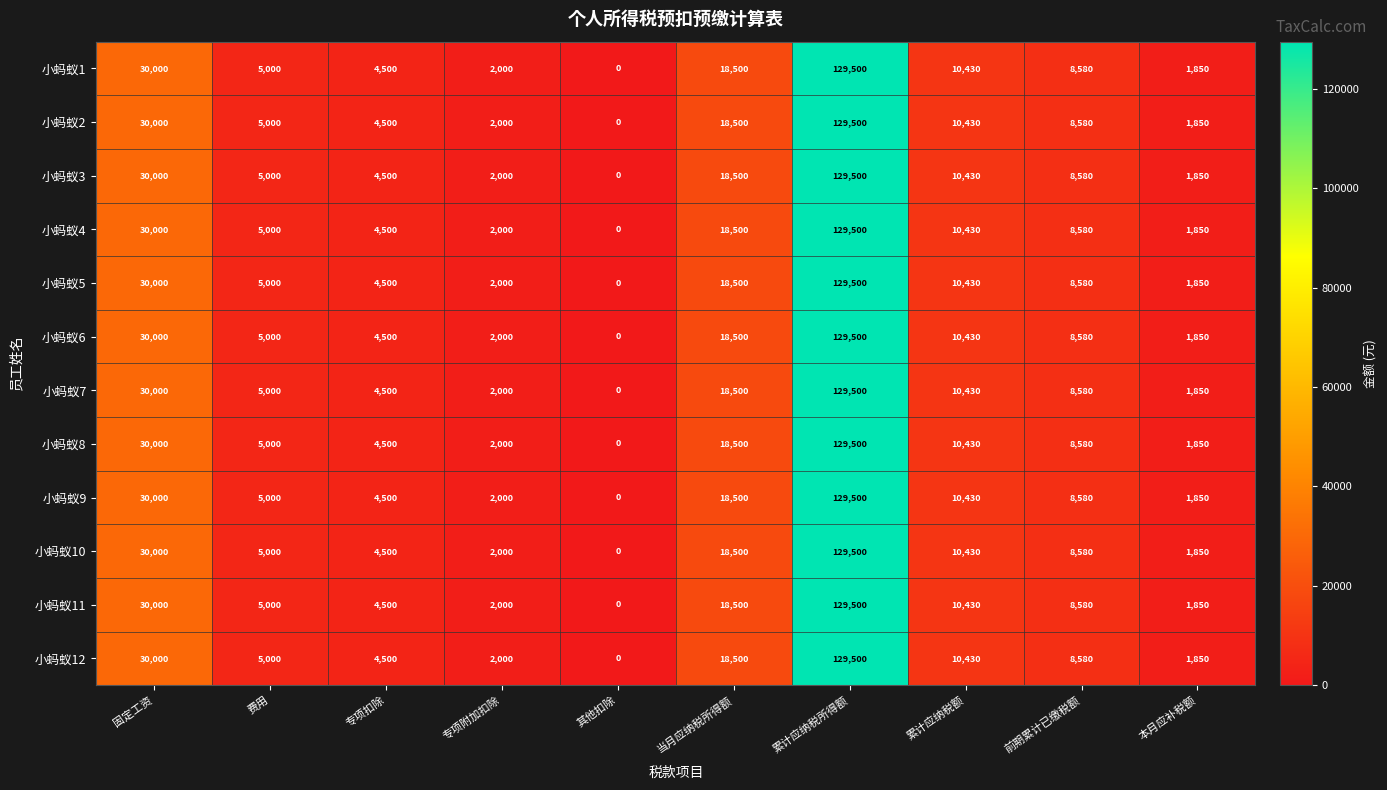

What is the difference between the 小蚂蚁6 values at 费用 and 本月应补税额?

3150